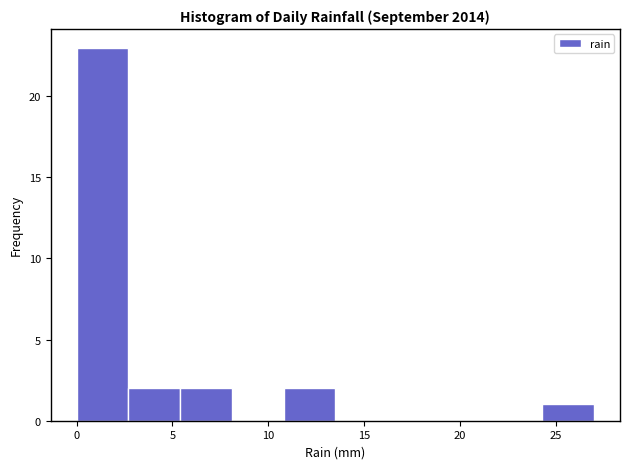

Over which range of the x-axis is the bar tallest?

0.0 to 2.7